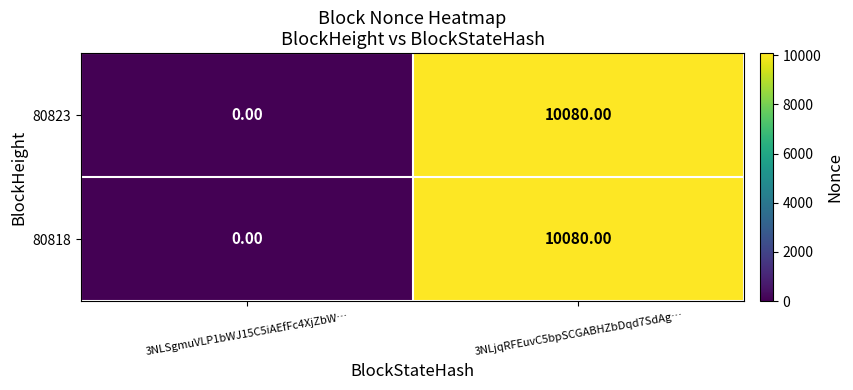

What is the difference between the 80818 values at 3NLjqRFEuvC5bpSCGABHZbDqd7SdAg… and 3NLSgmuVLP1bWJ15C5iAEfFc4XjZbW…?

10080